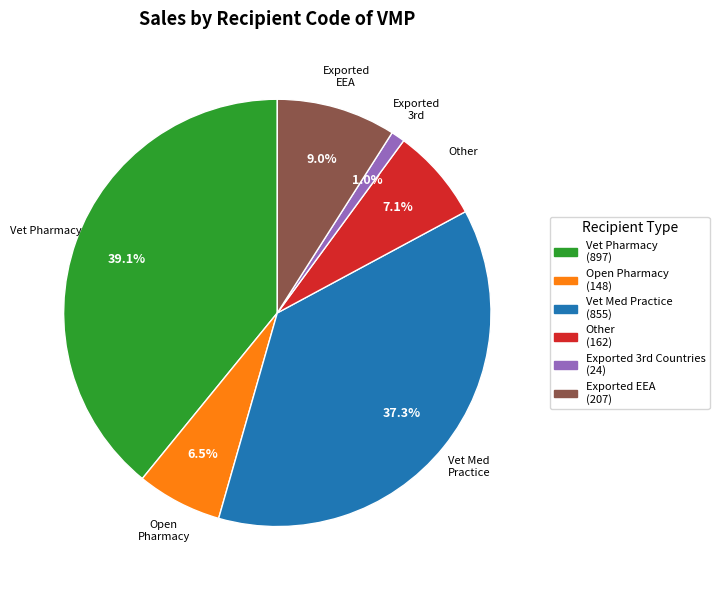

Is there a majority slice in this chart?

No